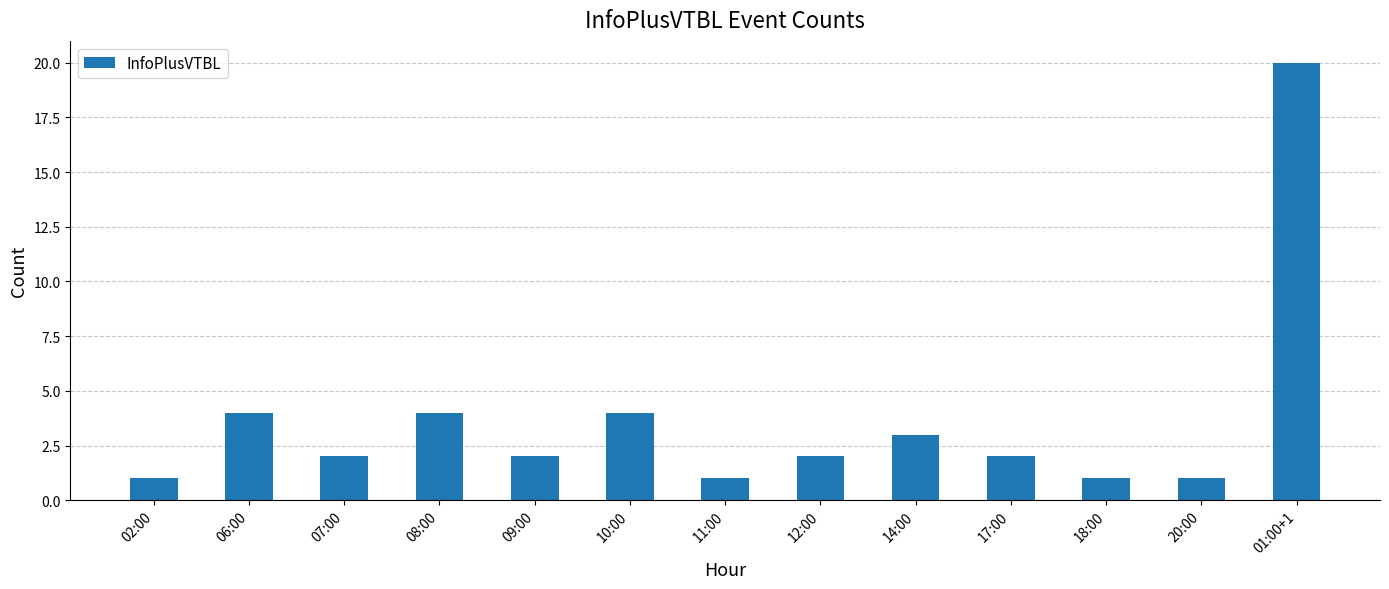

What is the change in value from 09:00 to 10:00?

+2